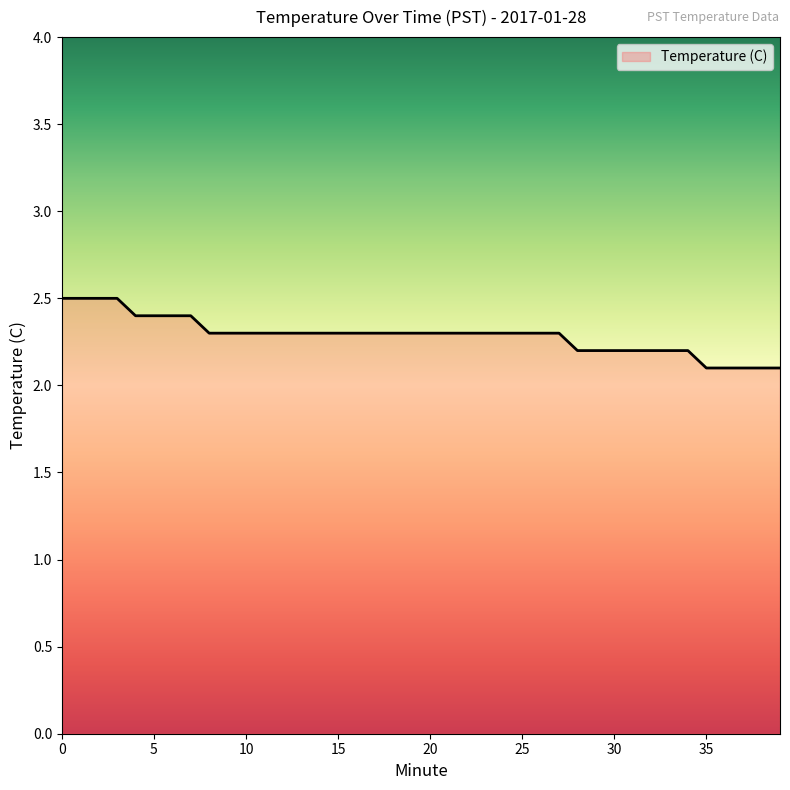

What is the greatest value displayed?

2.5